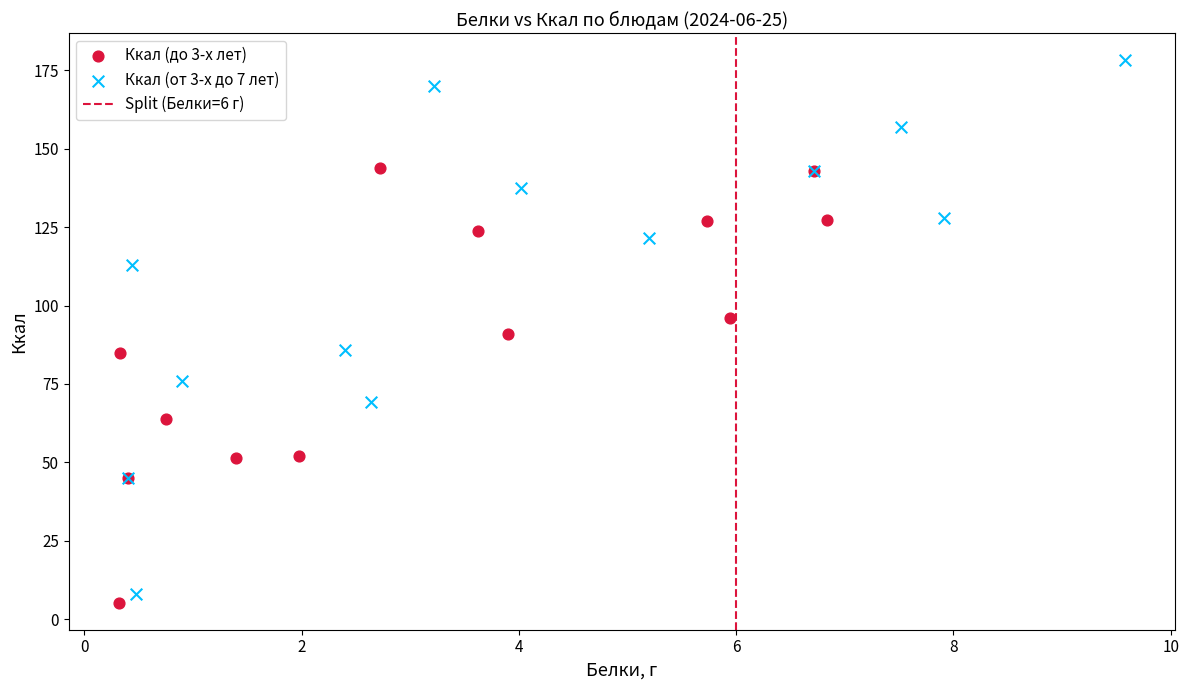

Which series contains the highest Y value?

Ккал (от 3-х до 7 лет)